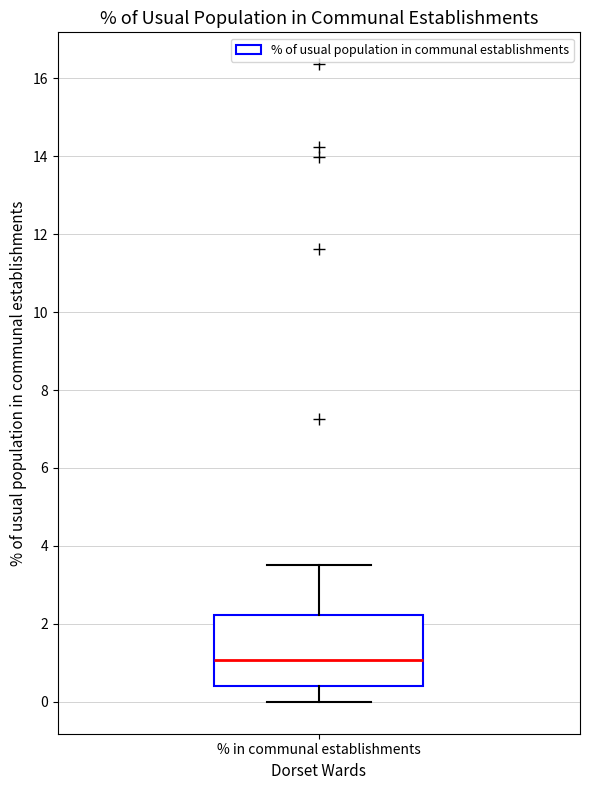

Read this box plot against the y-axis: the position of the median line, the range covered by the box, and the ends of both whiskers. The values are not printed on the chart, so give them approximately, as read against the axis.

median 1.0, box 0.4 to 2.2, whiskers 0.0 to 3.6